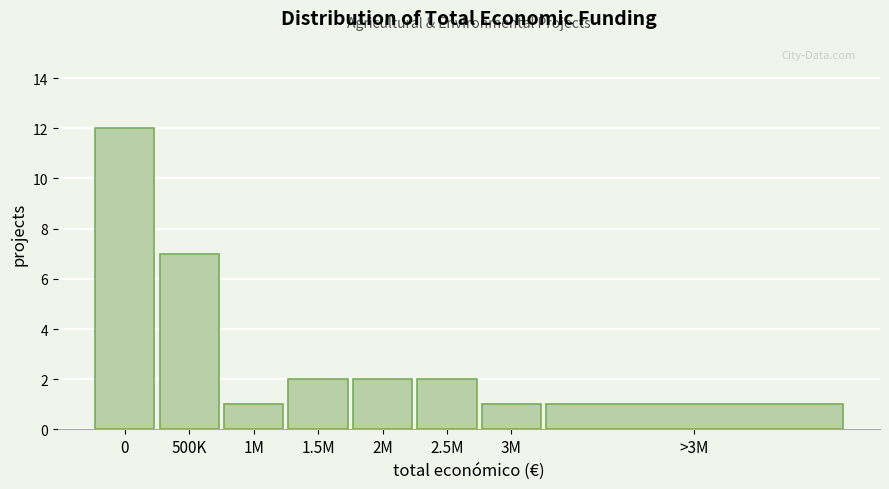

Reading right to left, transcribe all the data shown in this chart.

>3M=1	3M=1	2.5M=2	2M=2	1.5M=2	1M=1	500K=7	0=12